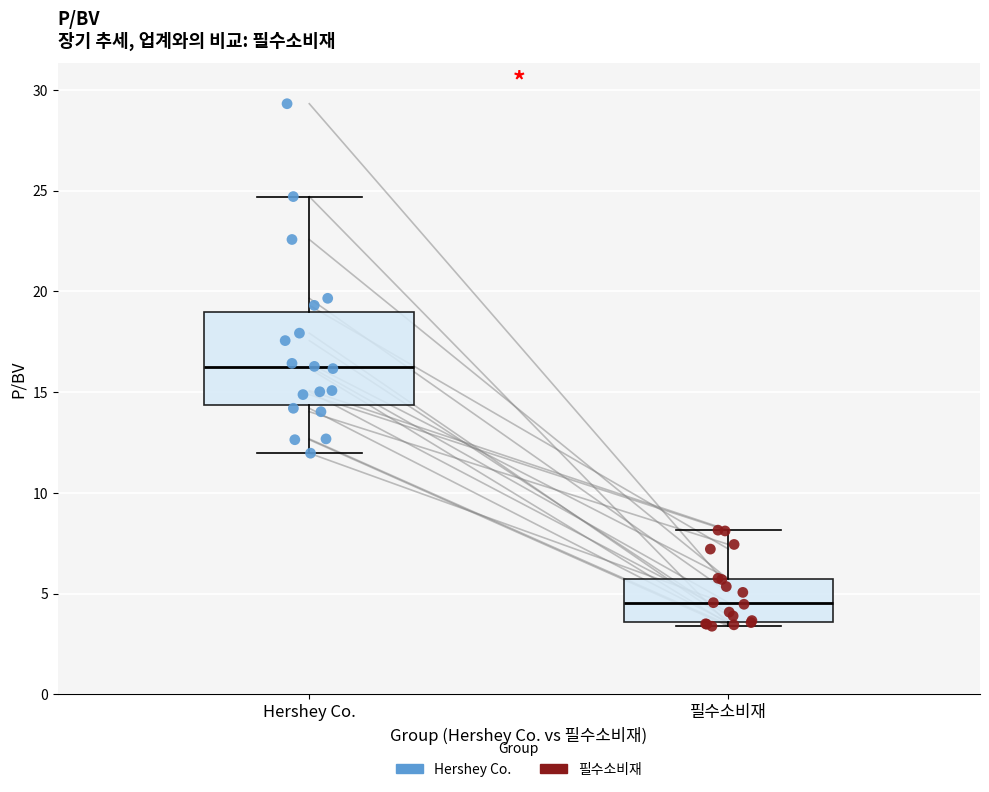

Which box is the tallest, from its lower edge to its upper edge?

Hershey Co.